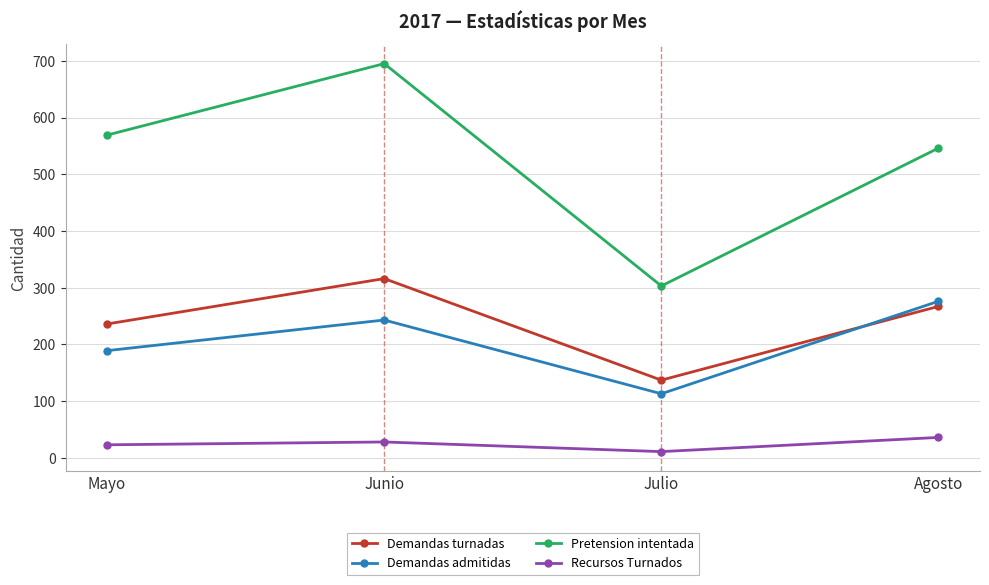

Which series has the largest range (max minus min)?

Pretension intentada